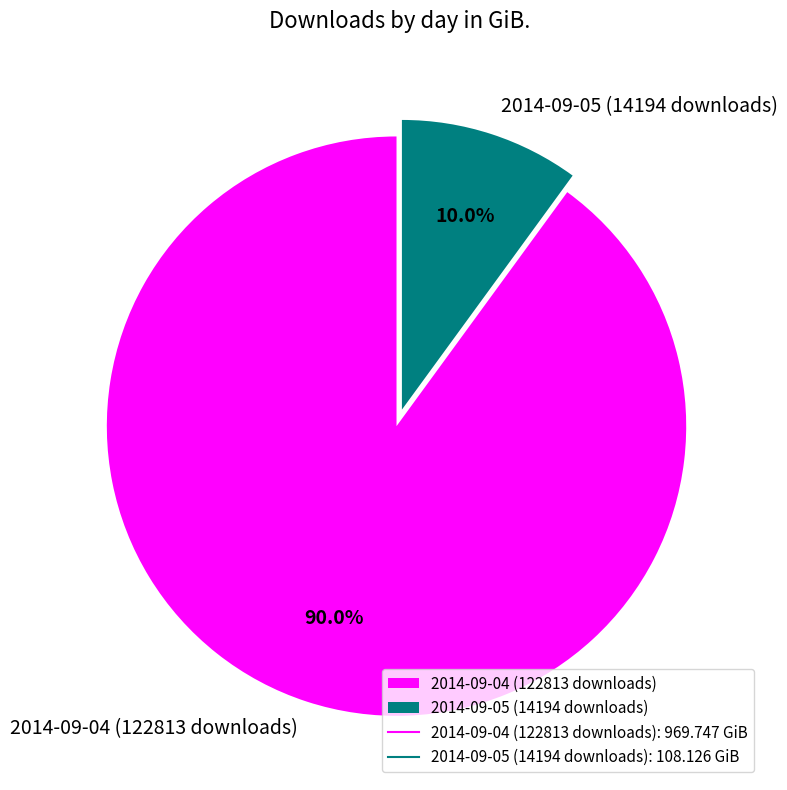

Approximately how many times larger is the value at 2014-09-05 (14194 downloads) compared to 2014-09-04 (122813 downloads)?

0.1